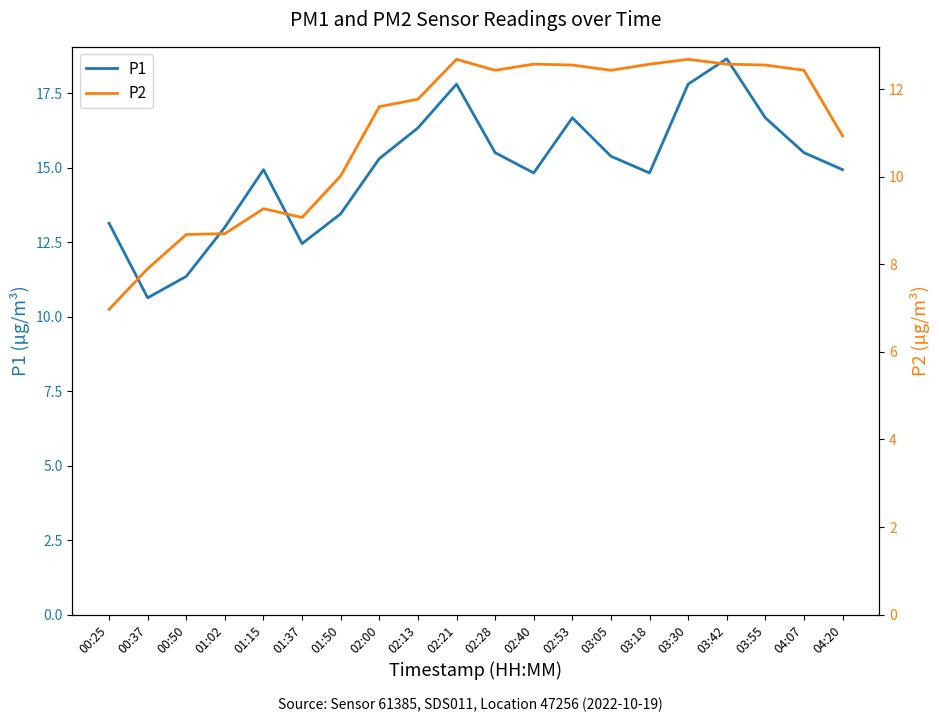

Read the P2 value at 01:15.

9.3